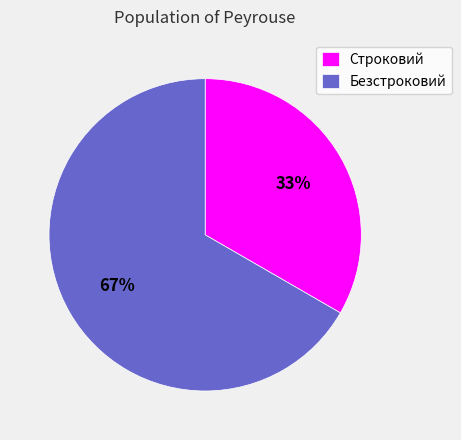

What is the smallest slice in the pie chart?

Строковий